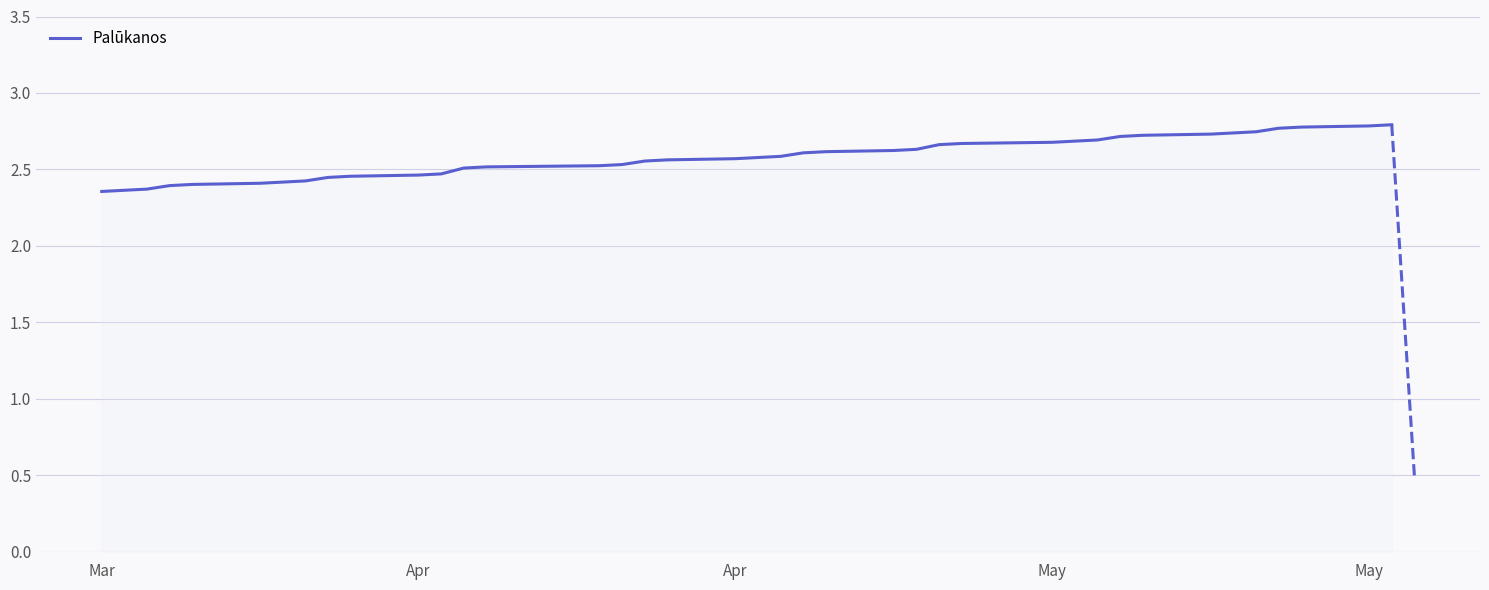

What is the greatest value displayed?

2.8